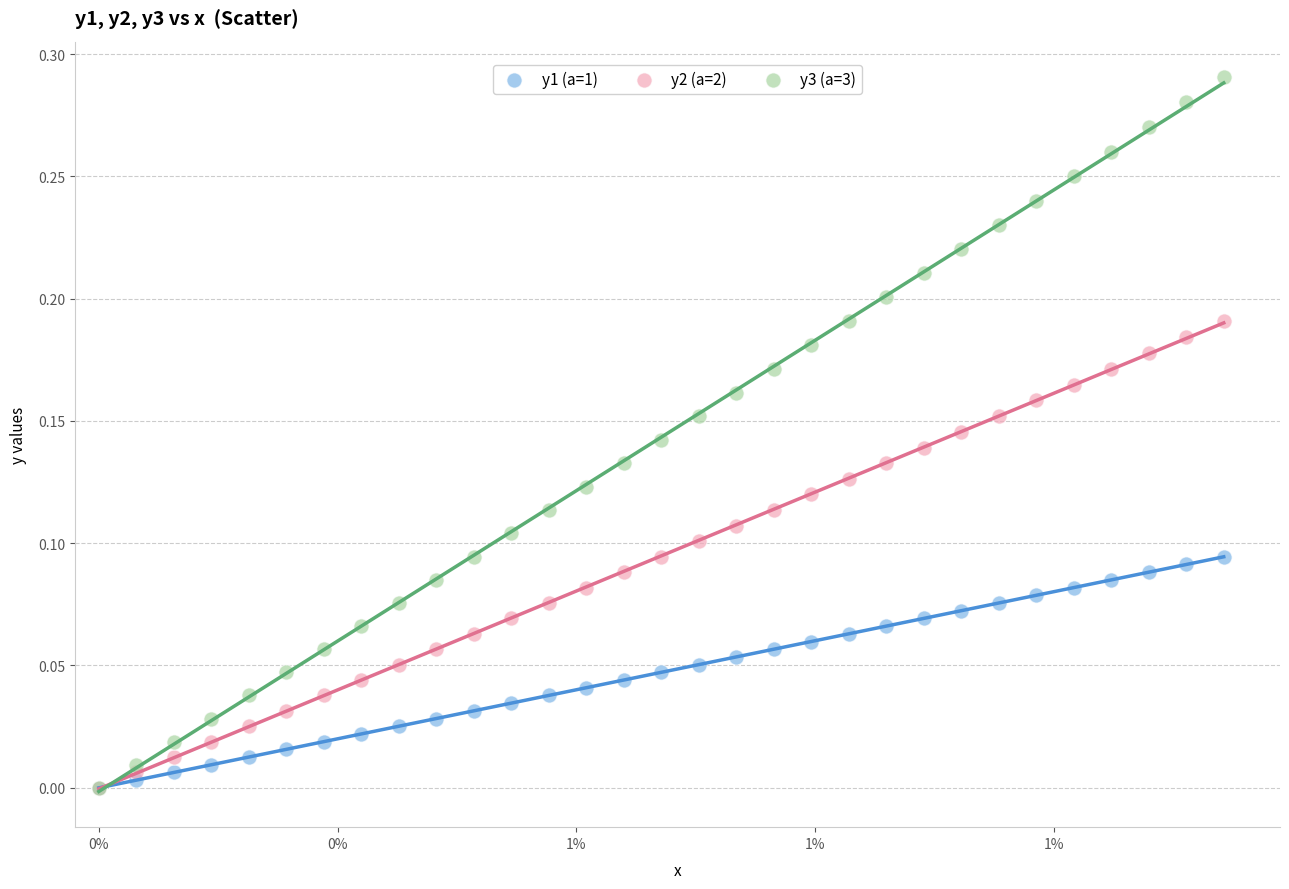

Which series has the largest Y range (max minus min)?

y3 (a=3)